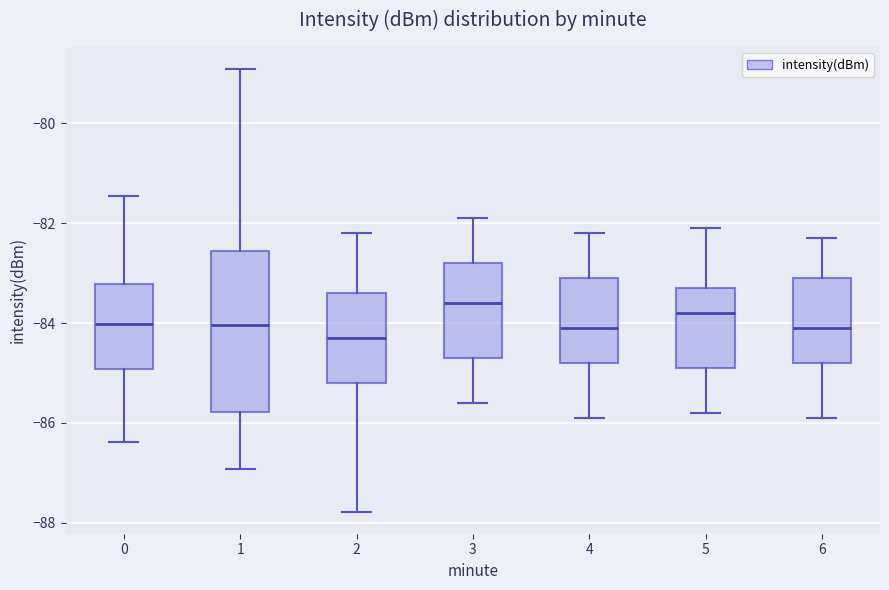

Reading left to right, transcribe this box plot: for each box, give where its median line is, the range the box spans, and where its two whiskers end, as read against the y-axis. The values are not printed on the chart, so give them approximately, as read against the axis.

0: median -84.0, box -85.0 to -83.2, whiskers -86.4 to -81.4
1: median -84.0, box -85.8 to -82.6, whiskers -87.0 to -79.0
2: median -84.2, box -85.2 to -83.4, whiskers -87.8 to -82.2
3: median -83.6, box -84.6 to -82.8, whiskers -85.6 to -81.8
4: median -84.0, box -84.8 to -83.0, whiskers -85.8 to -82.2
5: median -83.8, box -84.8 to -83.2, whiskers -85.8 to -82.0
6: median -84.0, box -84.8 to -83.0, whiskers -85.8 to -82.2